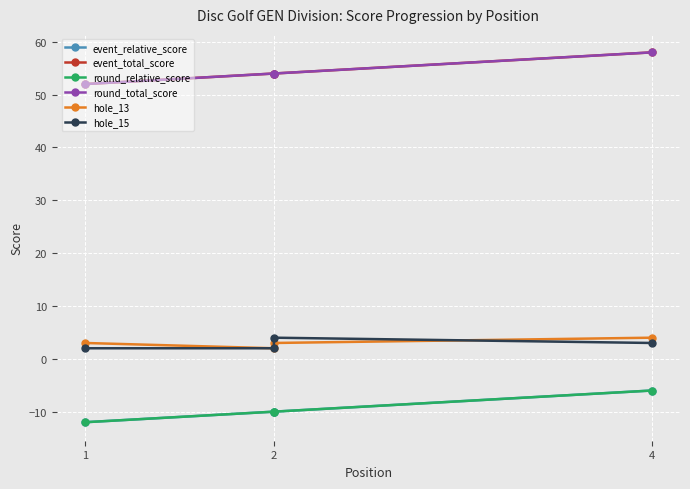

What are all the series names shown in the legend?

event_relative_score, event_total_score, round_relative_score, round_total_score, hole_13, hole_15